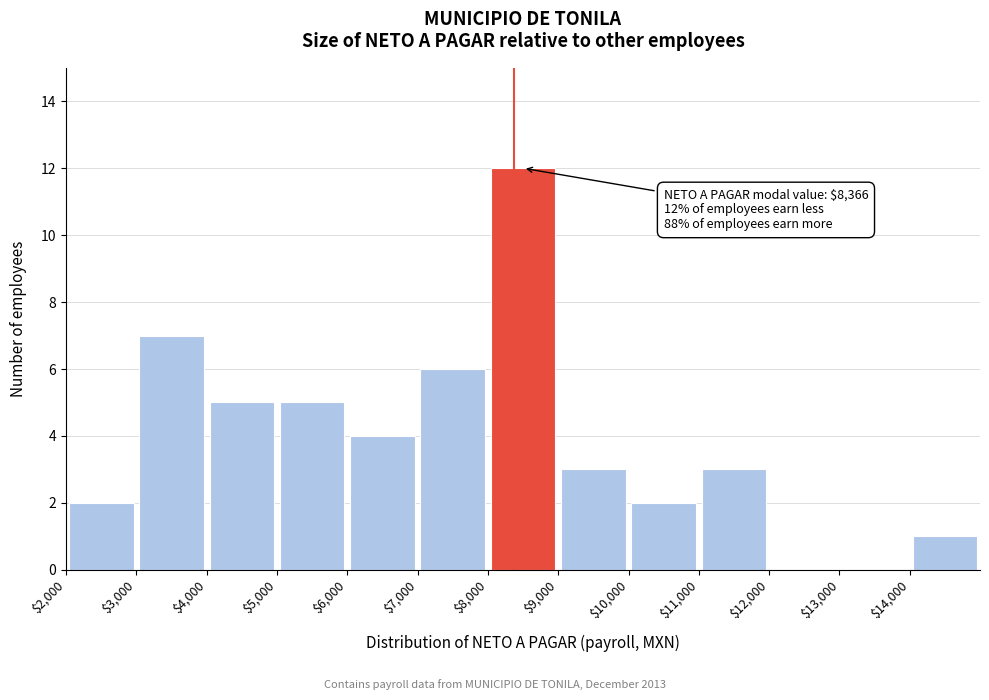

Over which range of the x-axis is the bar tallest?

8000 to 9000